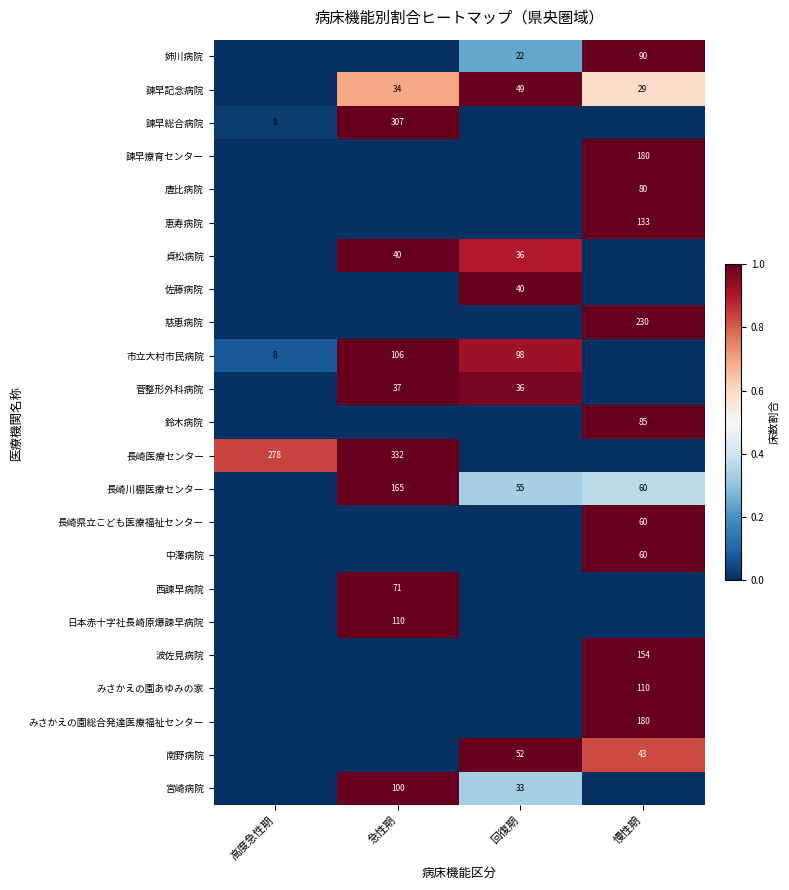

Is it true that 唐比病院 equals 80 at 慢性期?

True